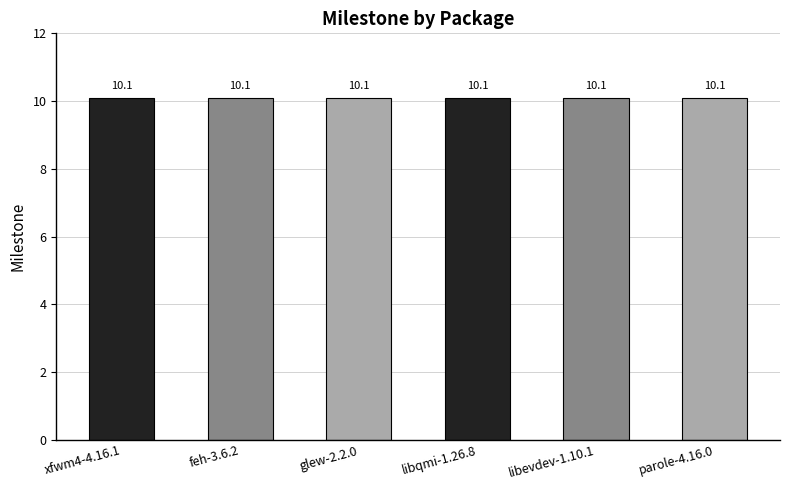

What position from the right is feh-3.6.2?

5